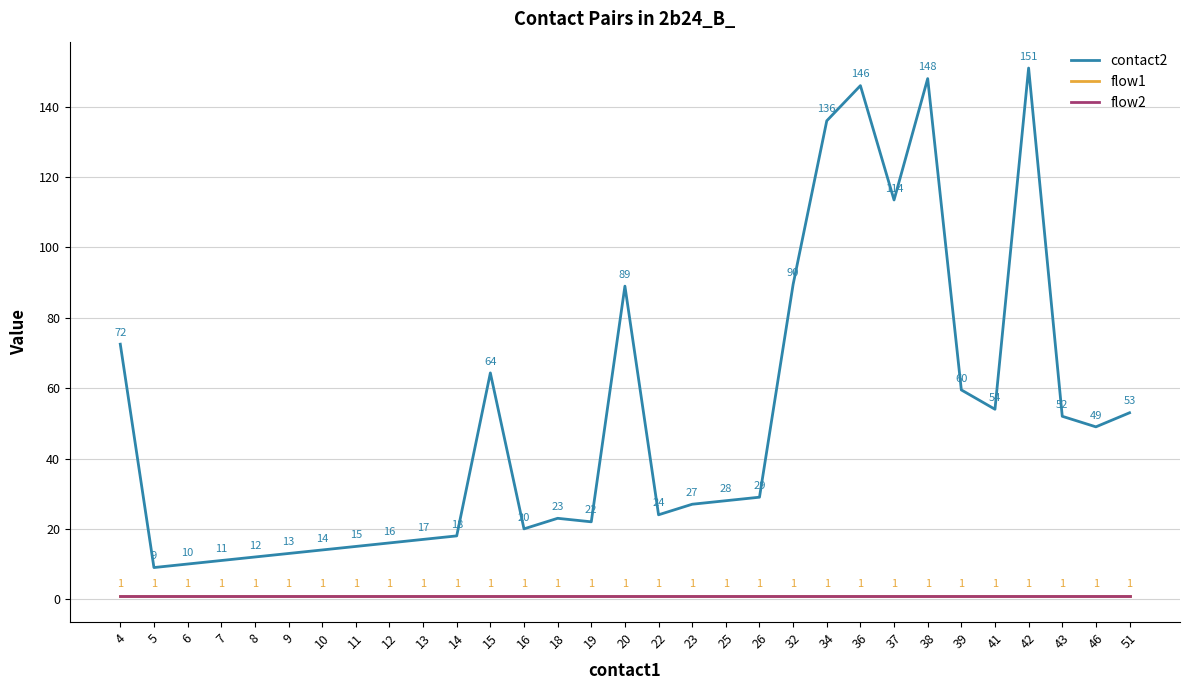

What is the average value of the flow1 series?

1.0